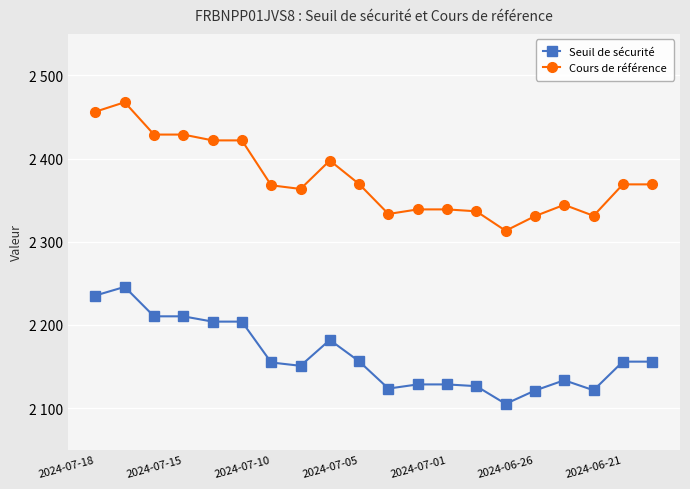

Where is Seuil de sécurité nearest to the value 2175?

8